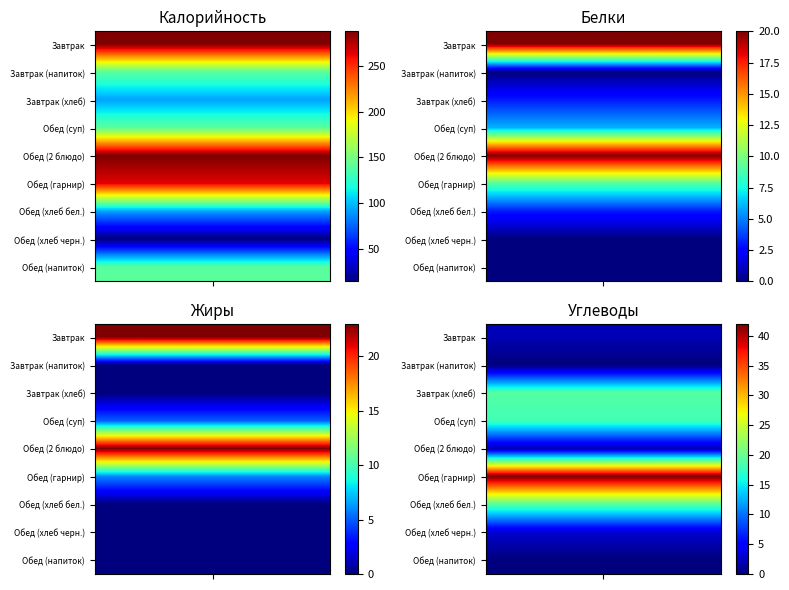

The value of Обед (2 блюдо) at Углеводы is 2.0. True or false?

True